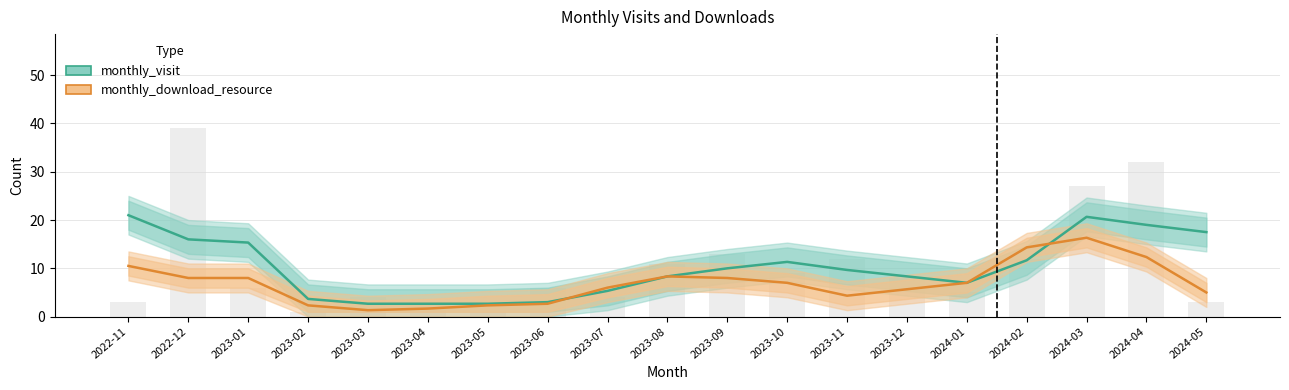

What is the difference between the maximum and minimum values in the monthly_download_resource series?

15.0